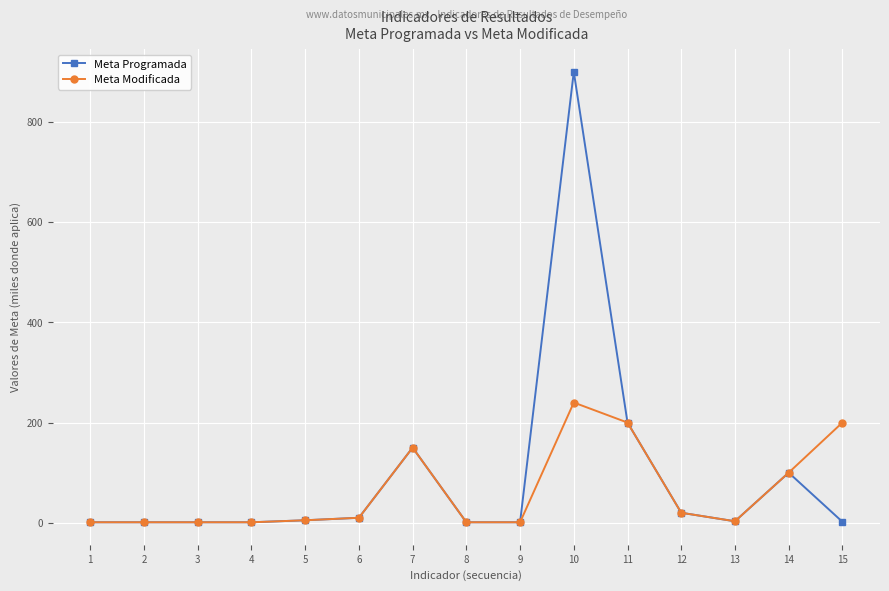

What is the greatest value displayed?

900